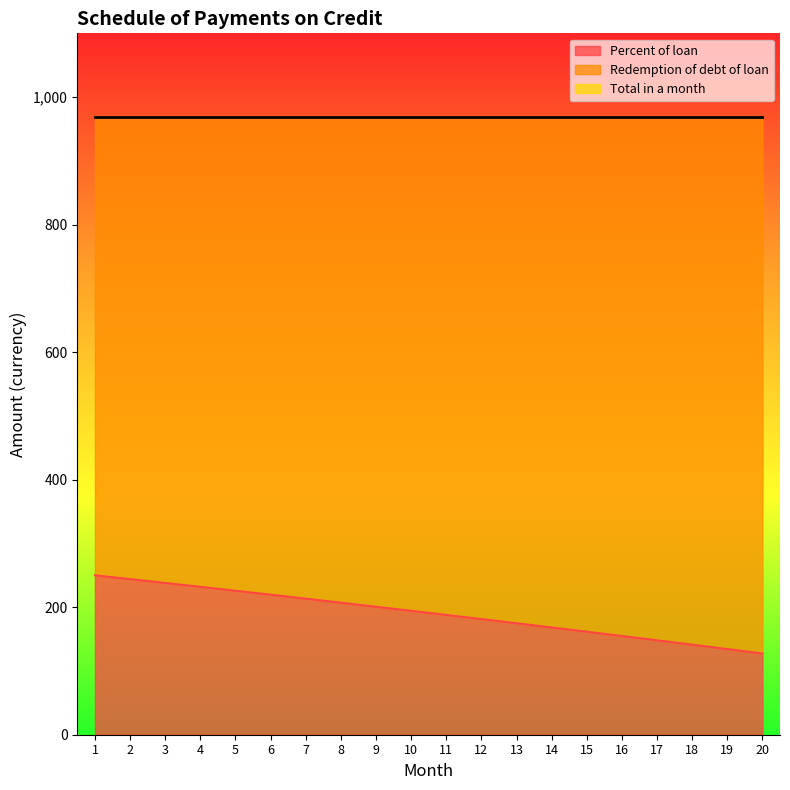

What is the average value of the Percent of loan series?

190.2